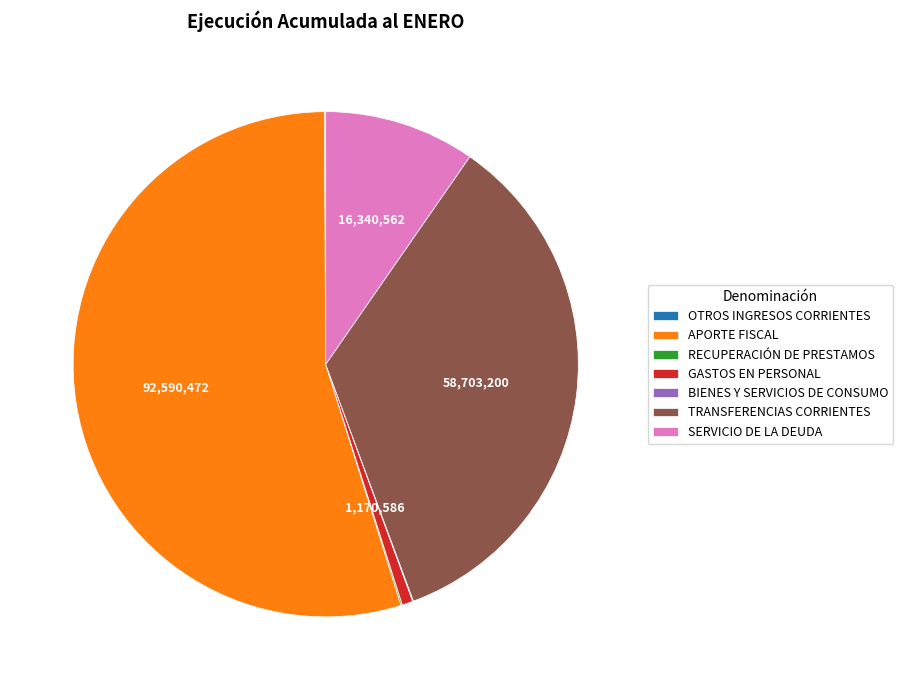

Is there any slice that represents more than half of the pie?

Yes